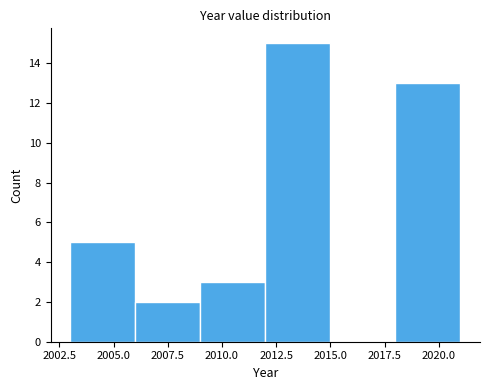

Reading left to right, list every bar in this chart as the range it spans on the x-axis followed by its height. The values are not printed on the chart, so give them approximately, as read against the axis.

2003 to 2006: 5
2006 to 2009: 2
2009 to 2012: 3
2012 to 2015: 15
2015 to 2018: 0
2018 to 2021: 13